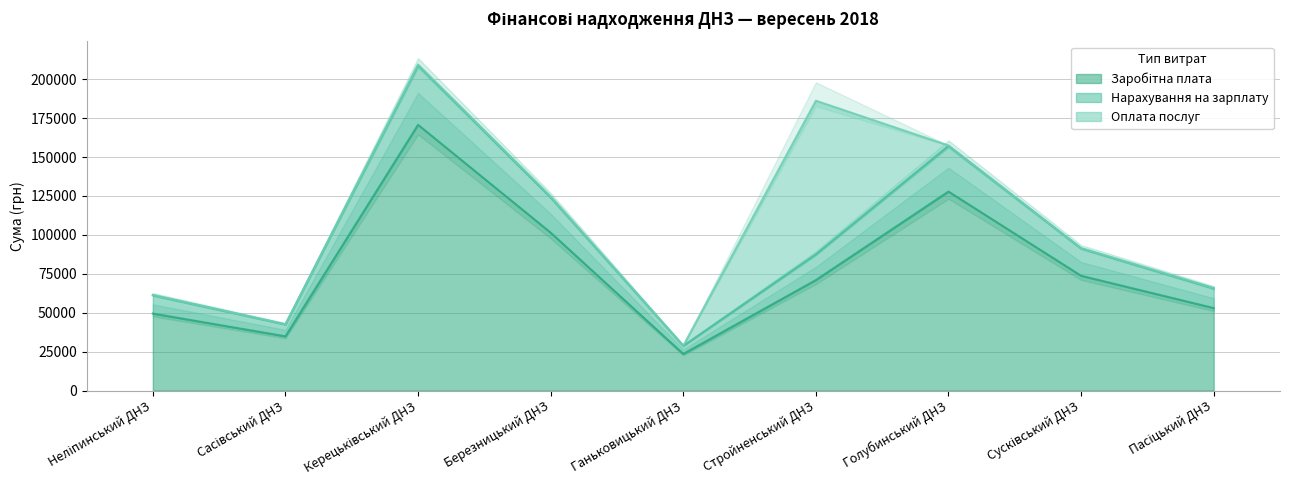

Which series has the largest total across all categories?

Нарахування на зарплату